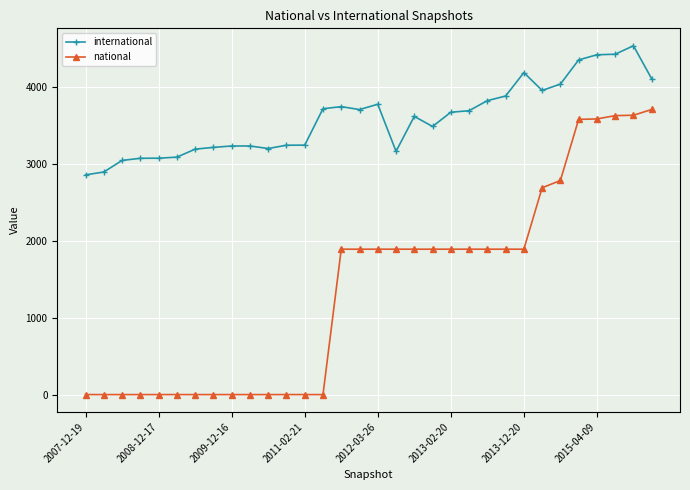

What is the difference between the maximum and minimum values in the international series?

1680